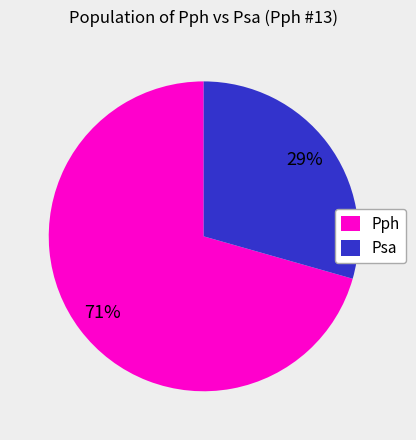

How many slices are in this pie chart?

2